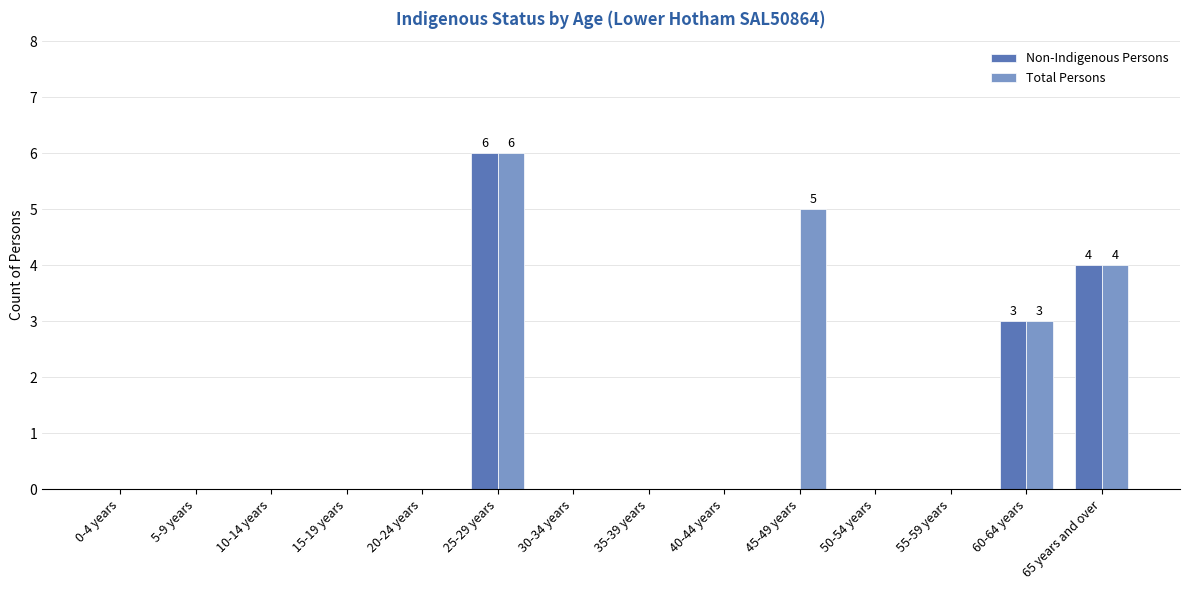

Which series has the largest total across all categories?

Total Persons